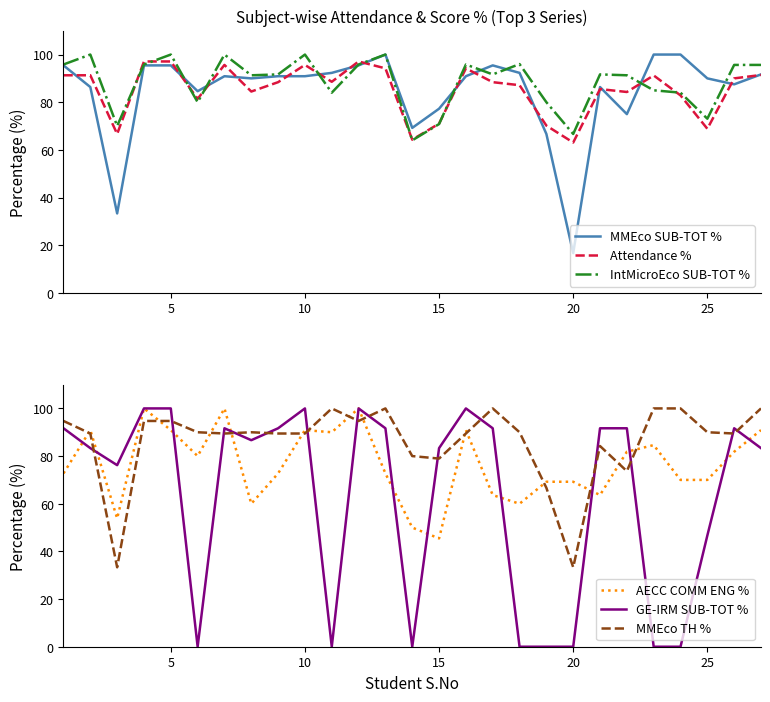

The MMEco SUB-TOT % series shows 31.0 at 15. True or false?

False